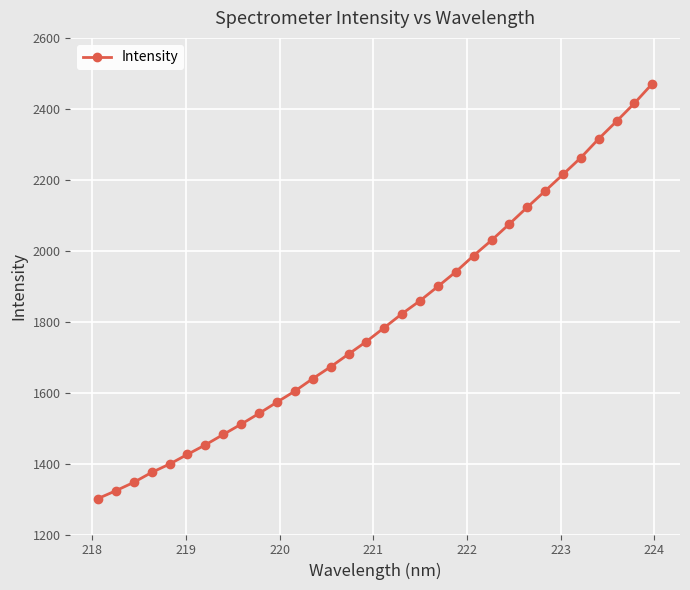

What is the sum of all values?

57831.1